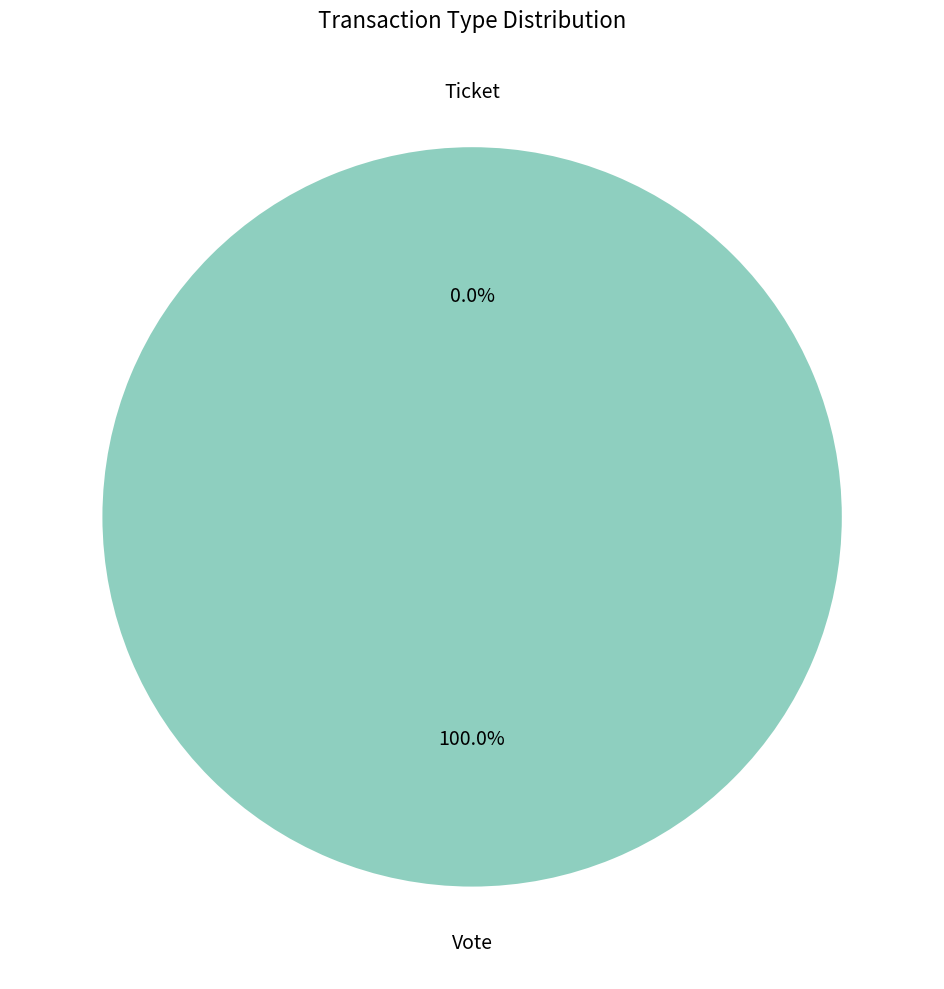

Which category has the biggest portion of the pie?

Vote